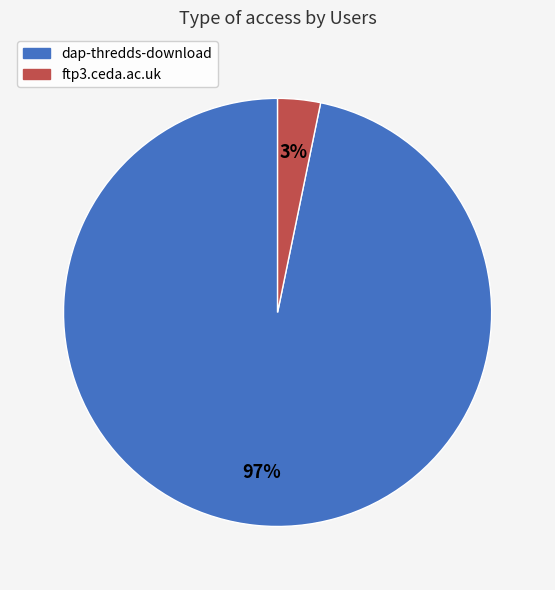

Which slice is the largest?

dap-thredds-download